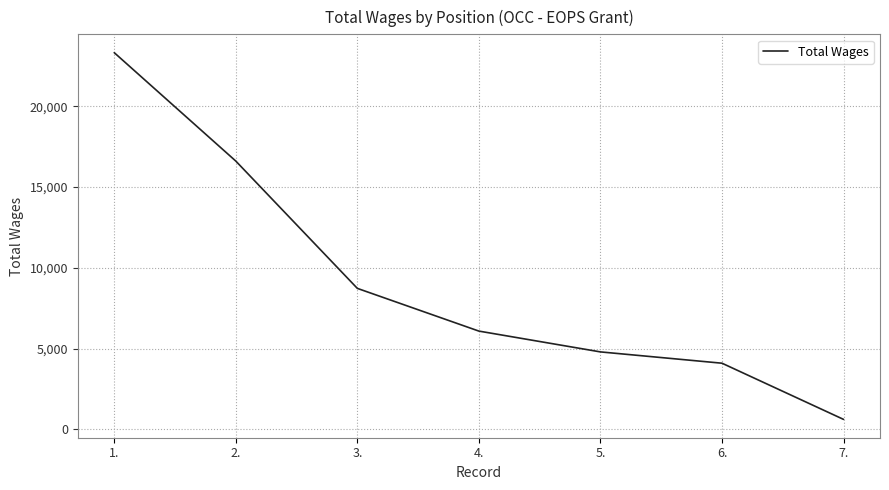

Reading left to right, what are all the values shown in this chart?

1.=23324	2.=16613	3.=8731	4.=6086	5.=4798	6.=4098	7.=620